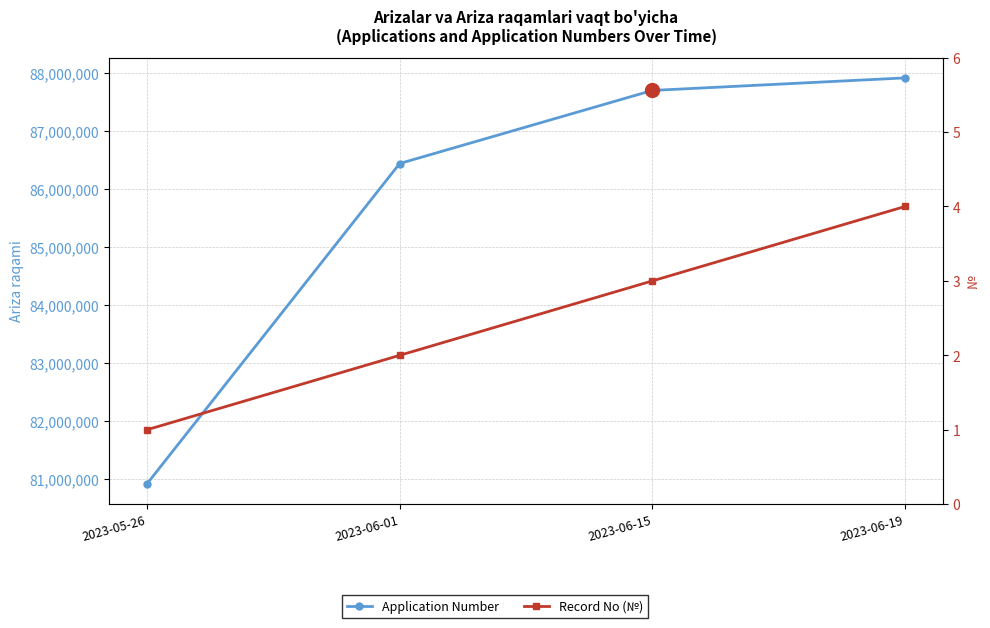

List the series in order of their overall mean, highest first.

Application Number, Record No (№)